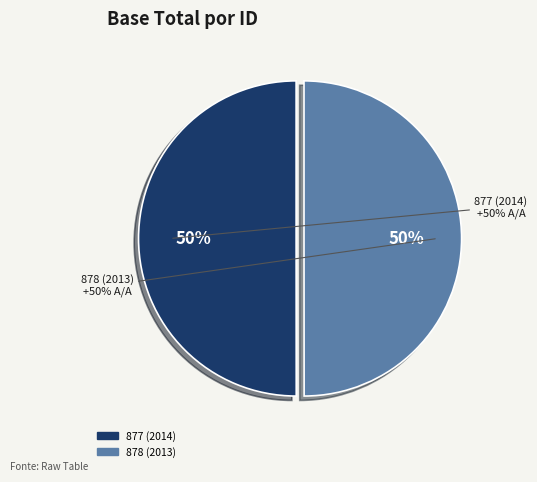

How many segments does this pie chart have?

2